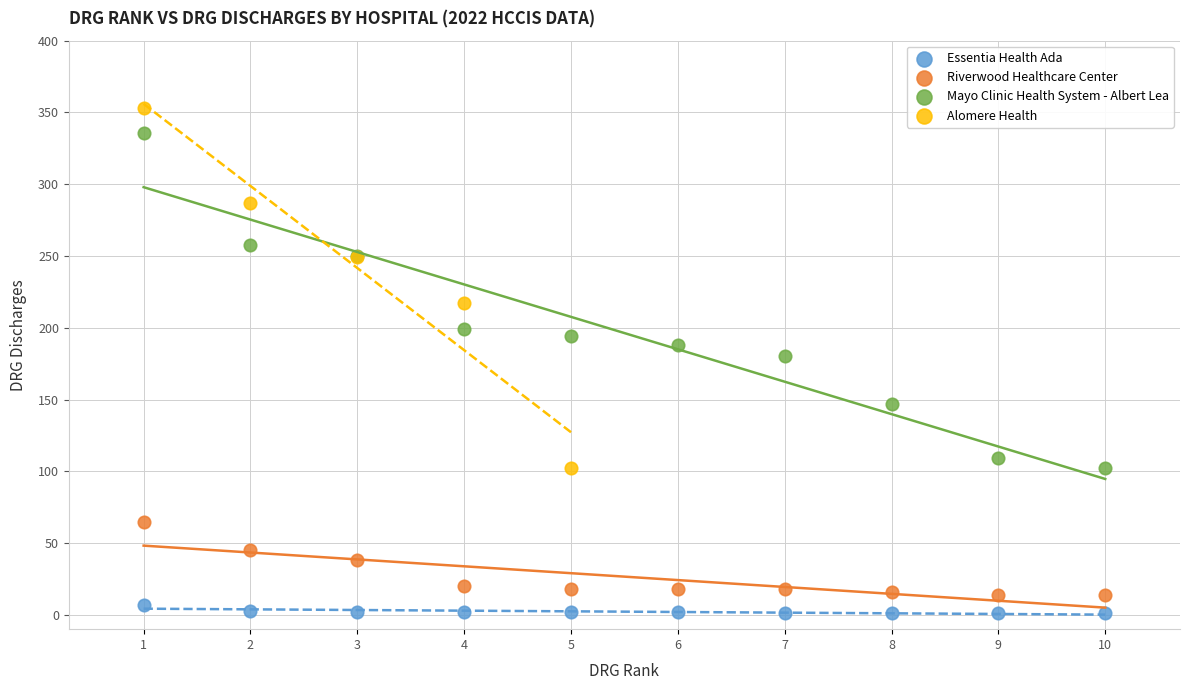

Which series contains the highest Y value?

Alomere Health